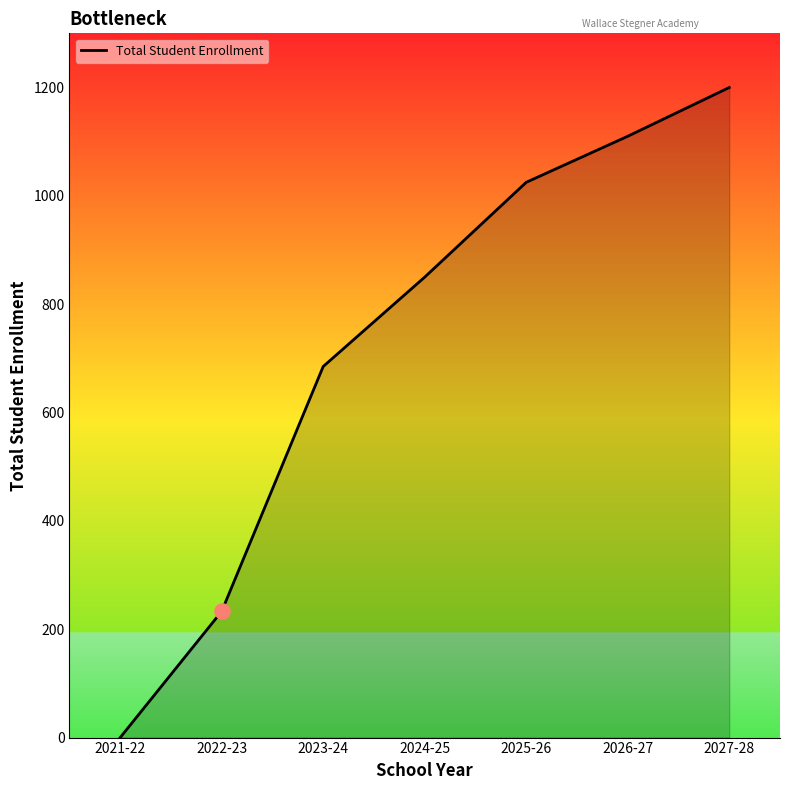

Between 2022-23 and 2025-26, which is larger?

2025-26